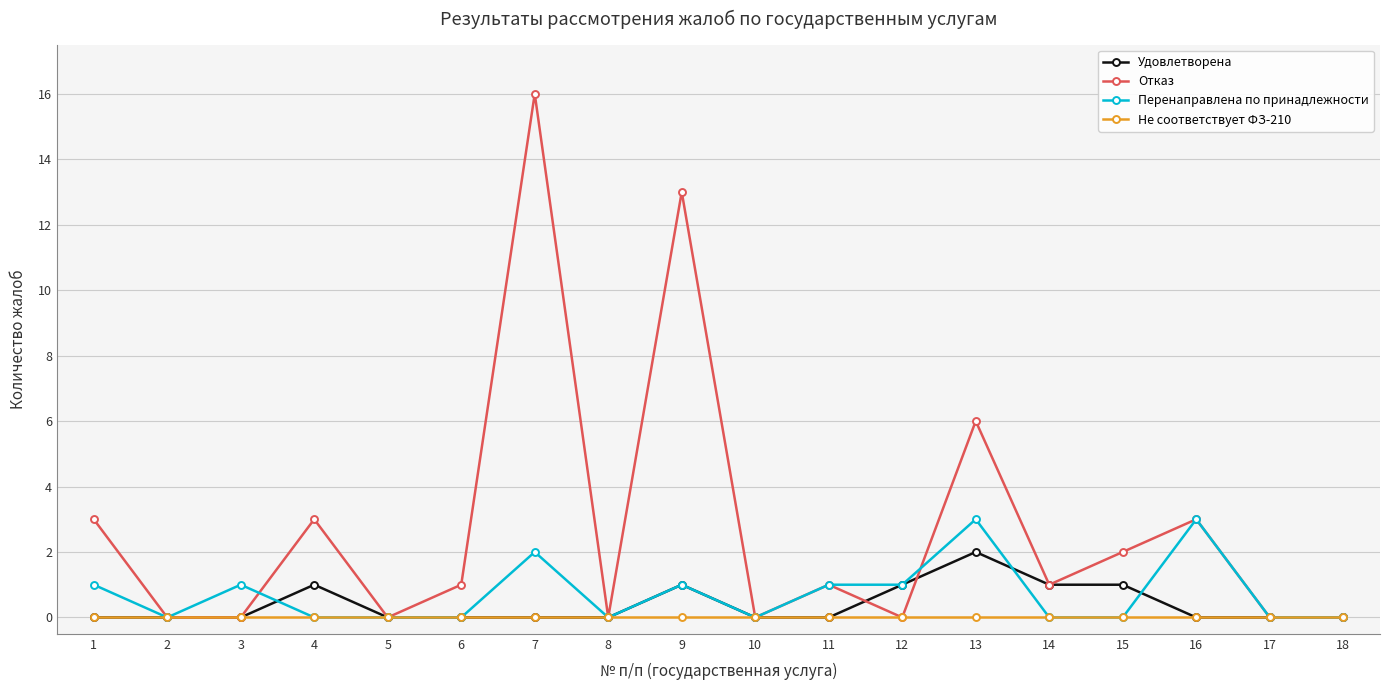

What is the total value across all series at 11?

2